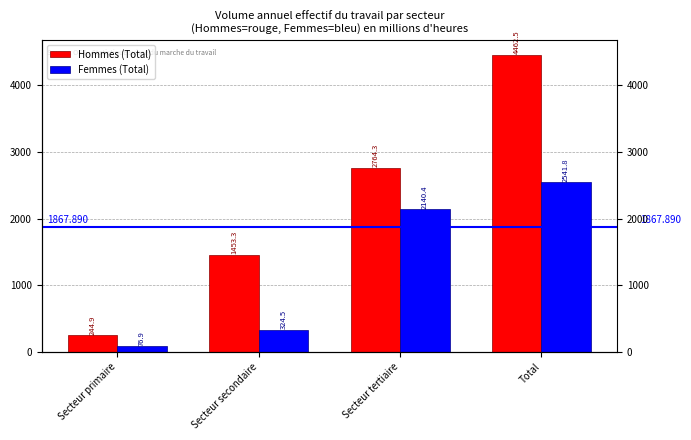

What is the difference between the highest and lowest values at Secteur tertiaire?

623.9